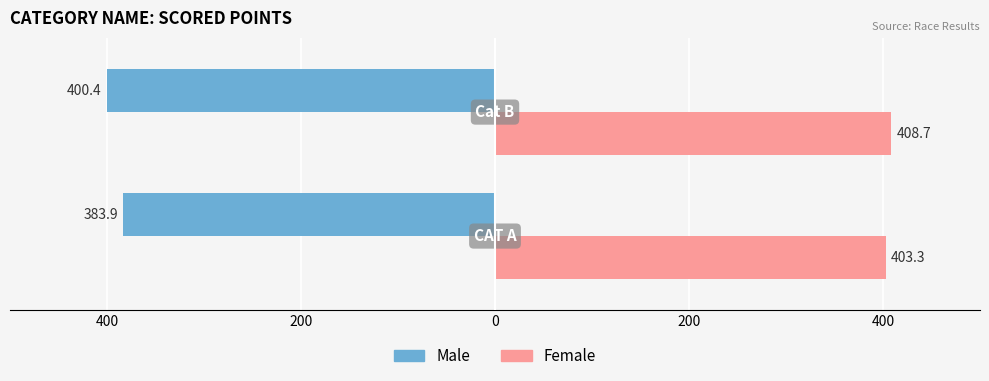

What are all the series names shown in the legend?

Male, Female